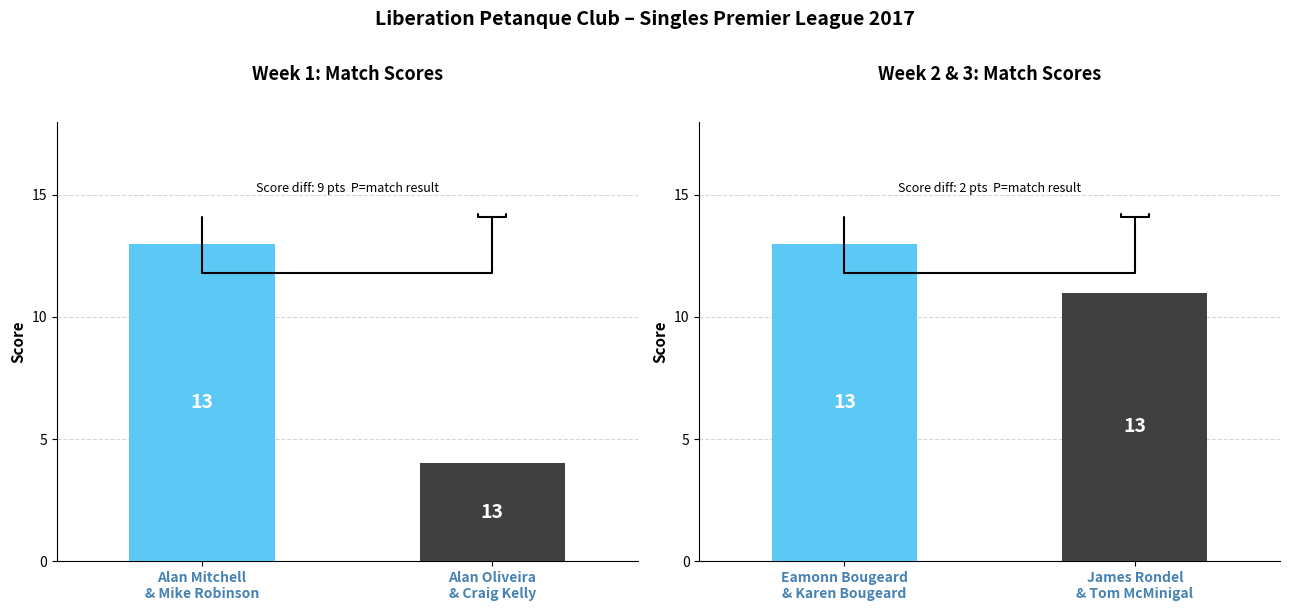

What is the highest value of the Losses series?

13